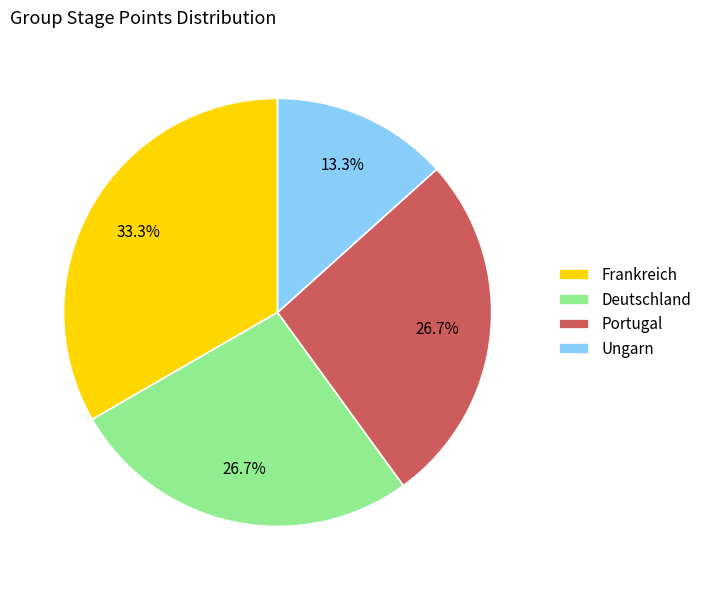

What percentage do Deutschland and Ungarn together represent?

40.0%